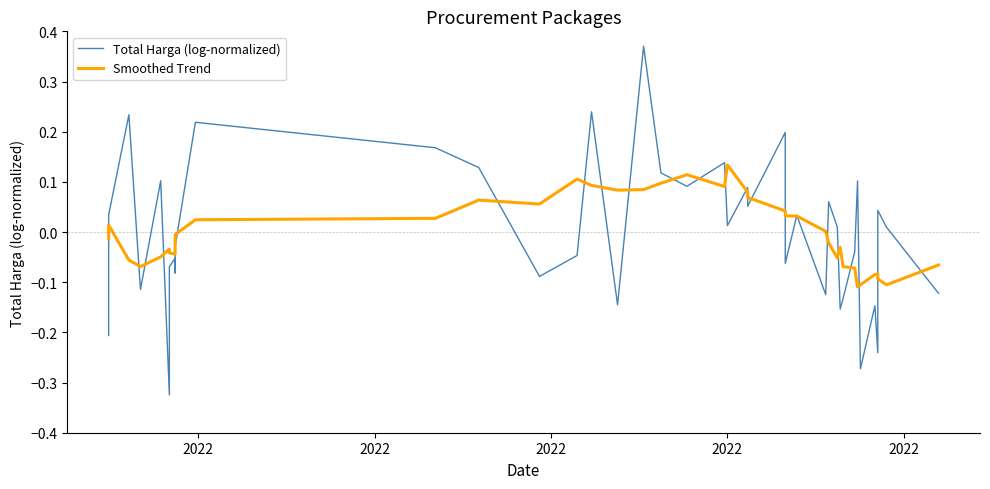

Rank the series by their average value, from highest to lowest.

Smoothed Trend, Total Harga (log-normalized)